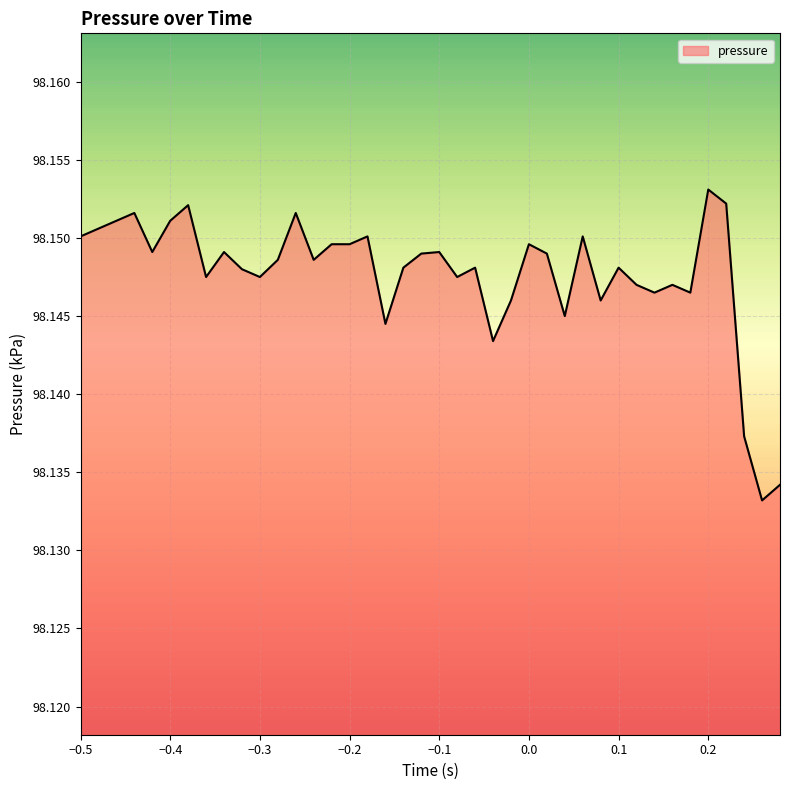

Reading left to right, what are all the values shown in this chart?

98.2	98.2	98.2	98.2	98.1	98.2	98.2	98.1	98.1	98.1	98.1	98.1	98.2	98.1	98.1	98.1	98.2	98.1	98.1	98.1	98.1	98.1	98.1	98.1	98.1	98.1	98.1	98.1	98.2	98.1	98.1	98.1	98.1	98.1	98.1	98.2	98.2	98.1	98.1	98.1